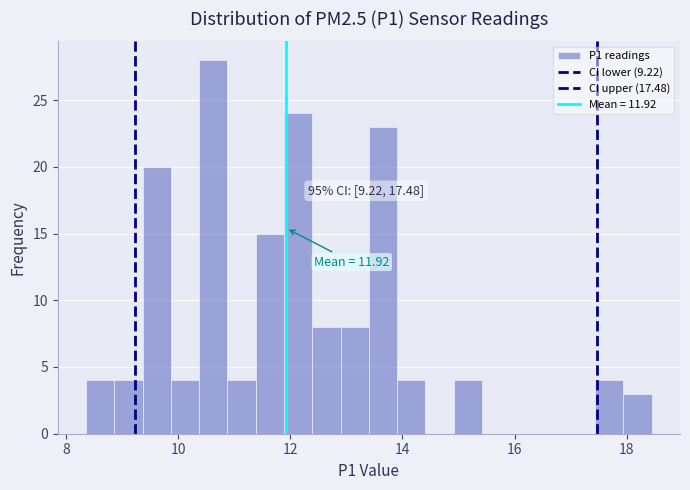

Around what value on the x-axis is the tallest bar? Give the approximate position of its centre, as read against the axis.

10.6